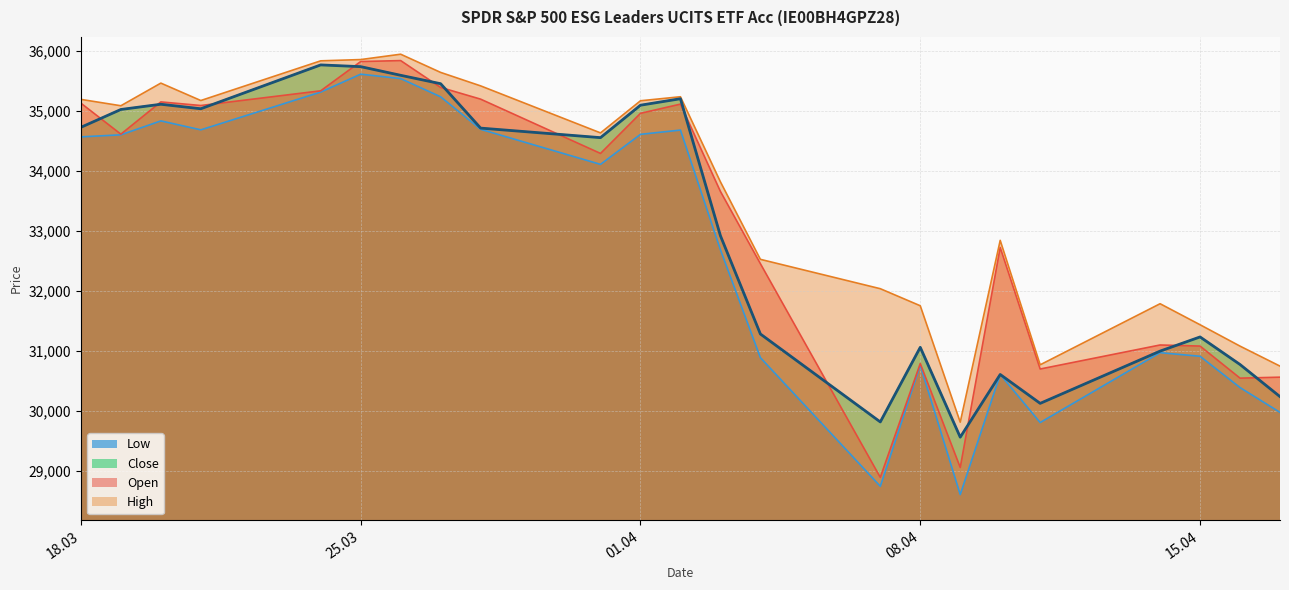

What value does the High series have at 09.04.2025?

29813